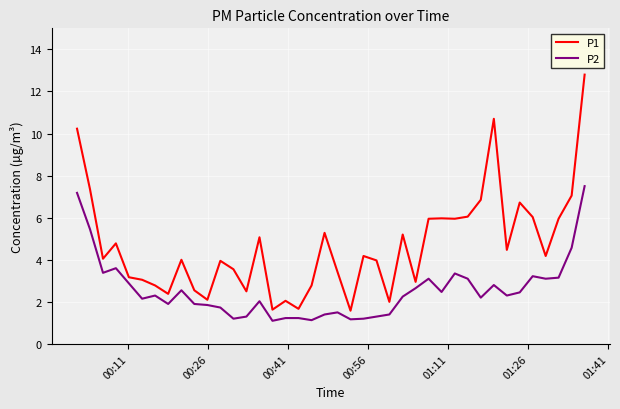

True or false: P1 and P2 intersect in this chart.

False